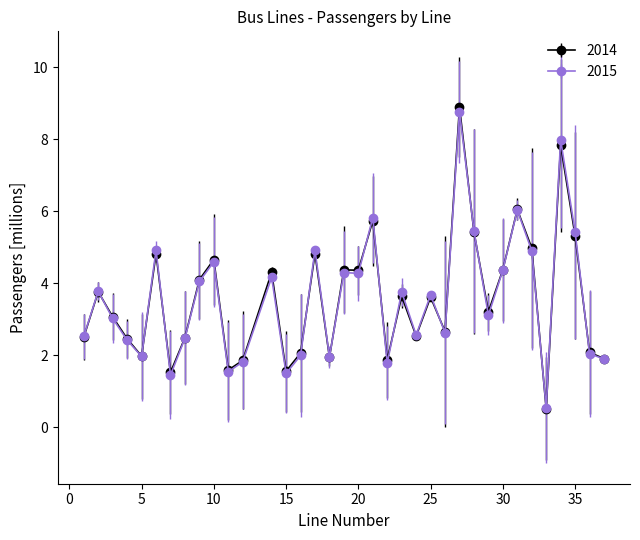

Which series has the largest range (max minus min)?

2014